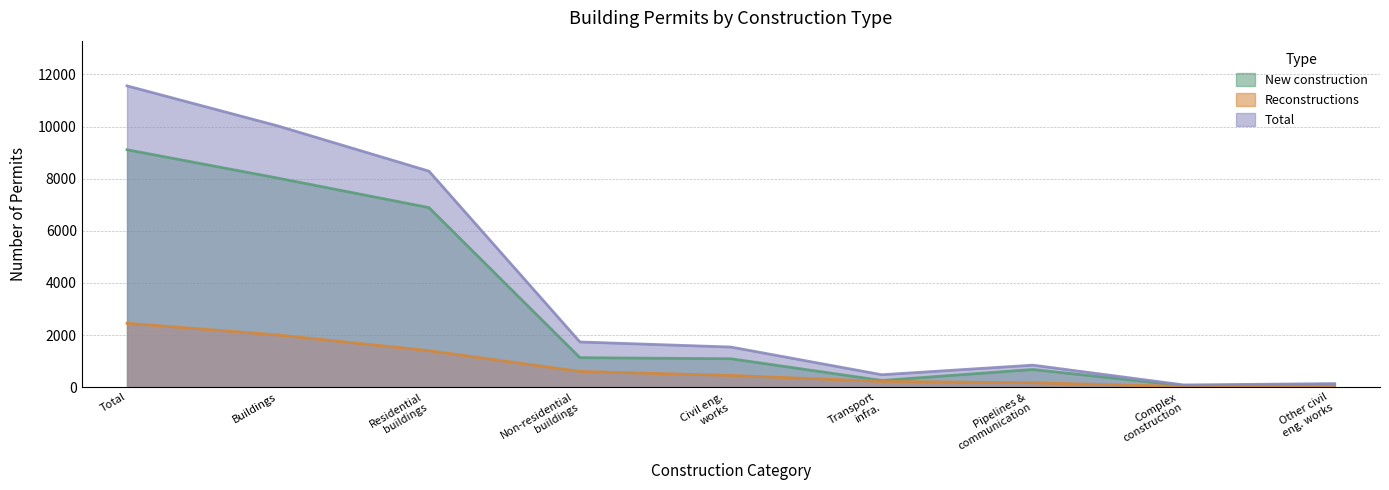

What is the highest value of the Total series?

11564